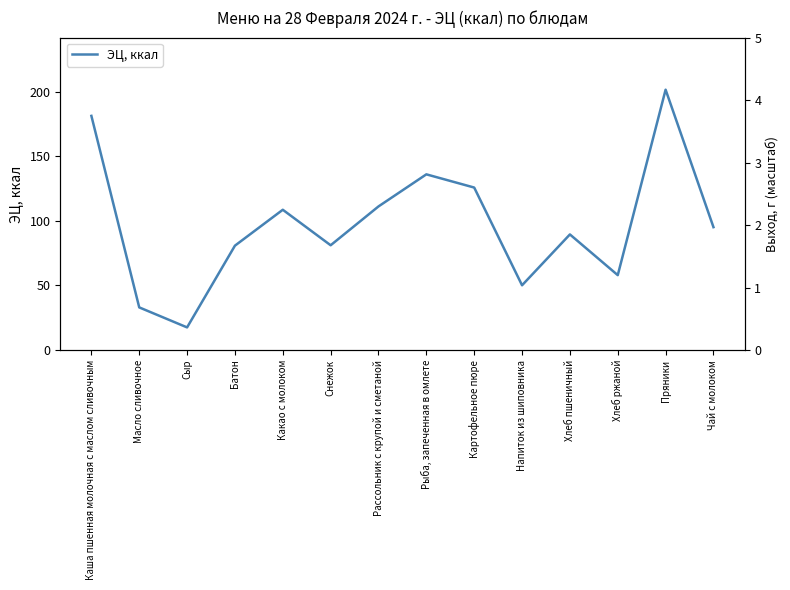

Which has a higher value, Хлеб пшеничный or Сыр?

Хлеб пшеничный